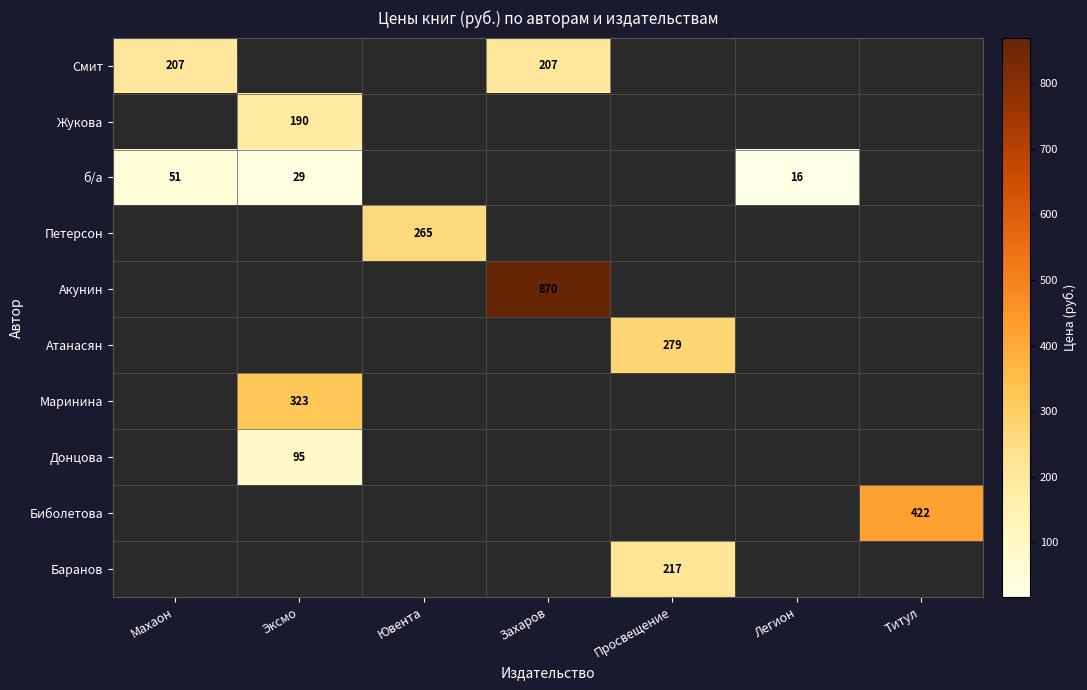

At how many categories does at least one series exceed 613?

1